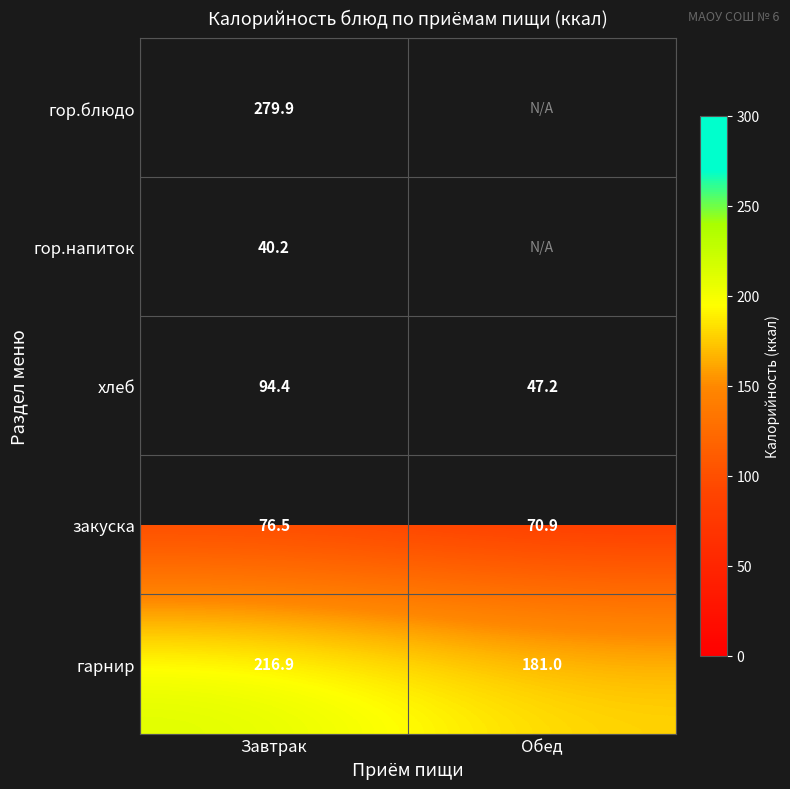

At which label does закуска reach its peak?

Завтрак